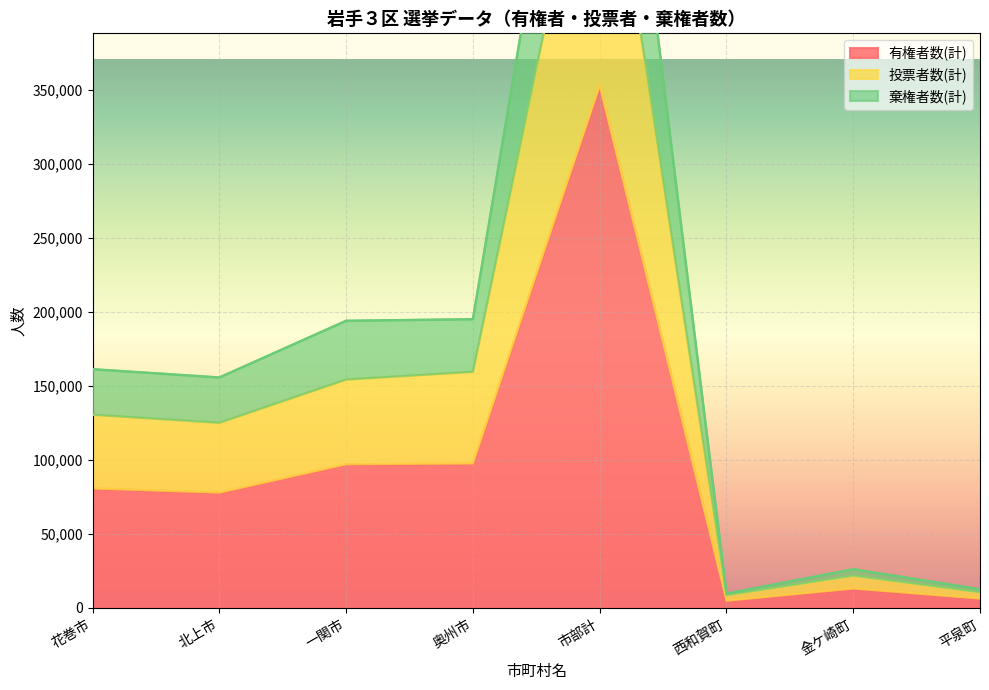

What is the difference between the maximum and minimum values in the 有権者数(計) series?

347983